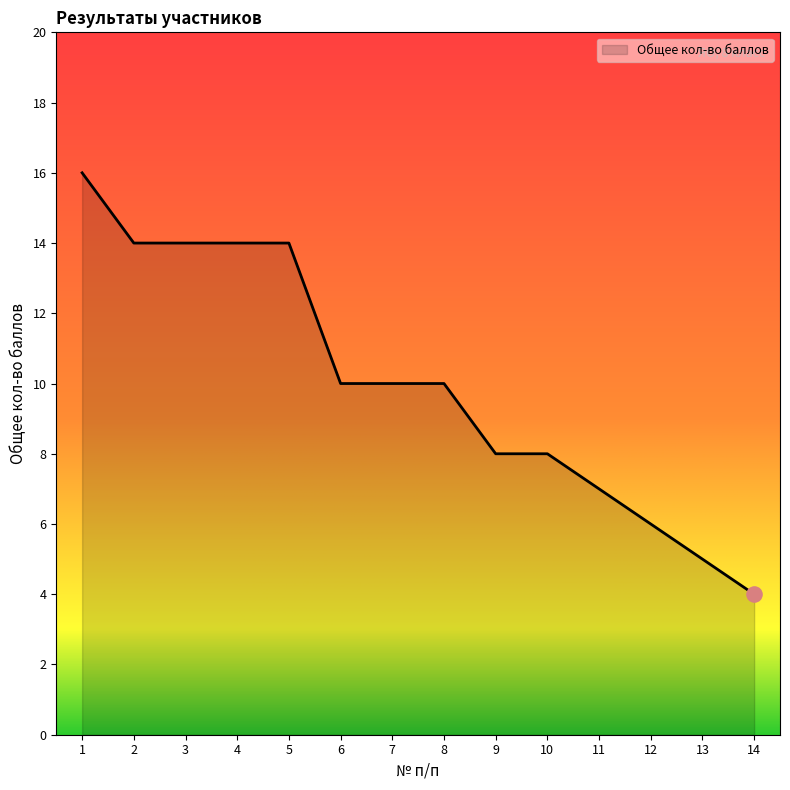

Between 14 and 2, which is larger?

2